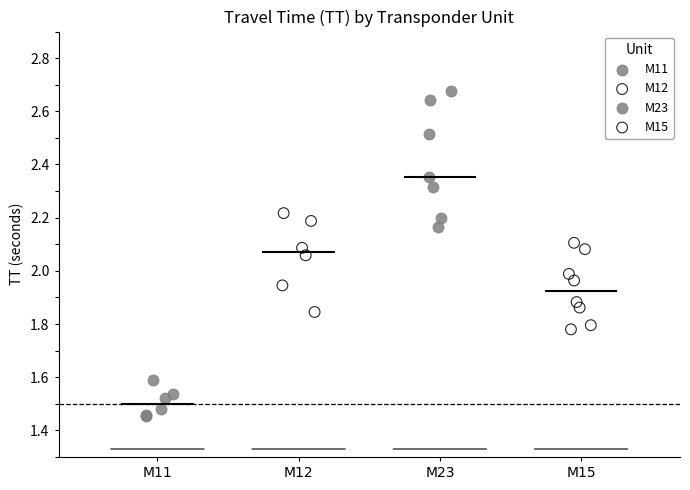

Which series has the widest spread of Y values?

M23